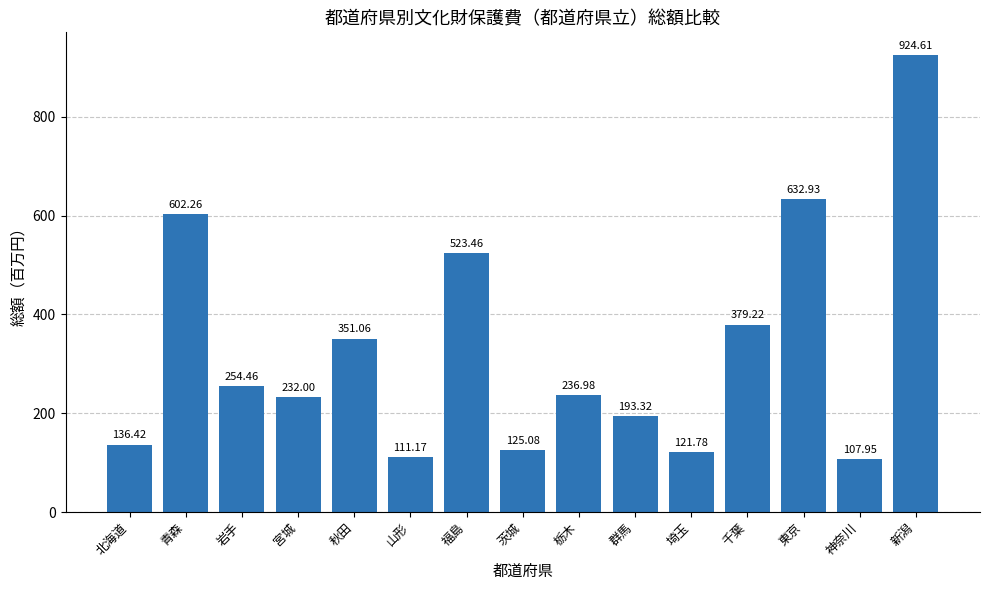

Reading left to right, extract all data points from this chart.

136419	602259	254456	231999	351058	111169	523462	125079	236980	193324	121776	379220	632930	107952	924610